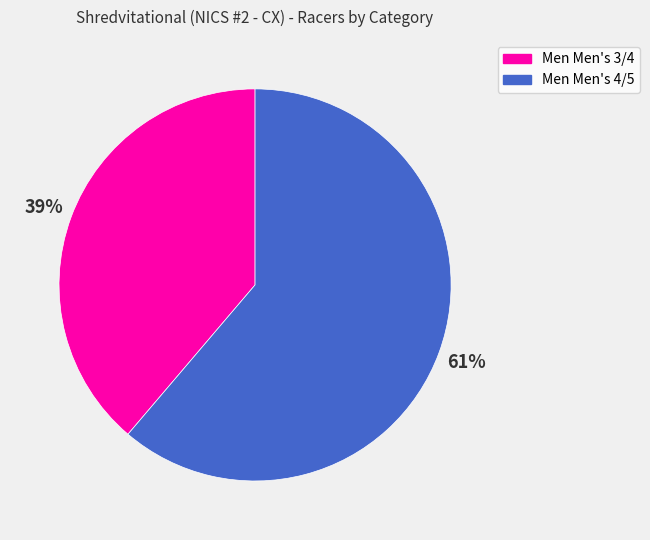

To the nearest percent, what percentage of the pie is Men Men's 3/4?

39%